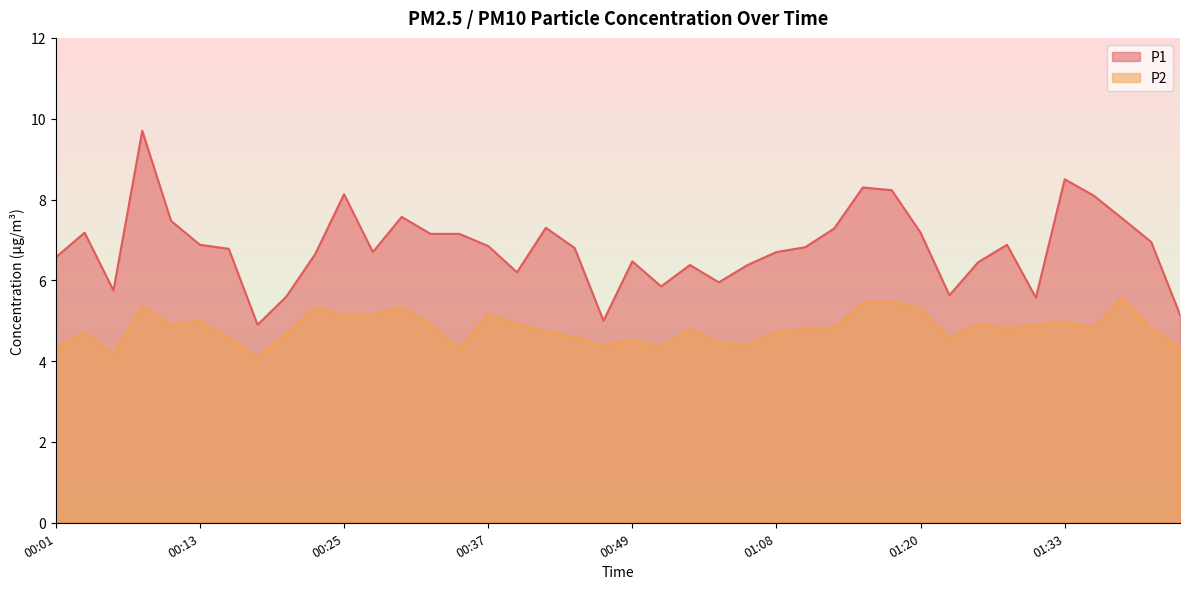

At how many categories does at least one series exceed 5?

38